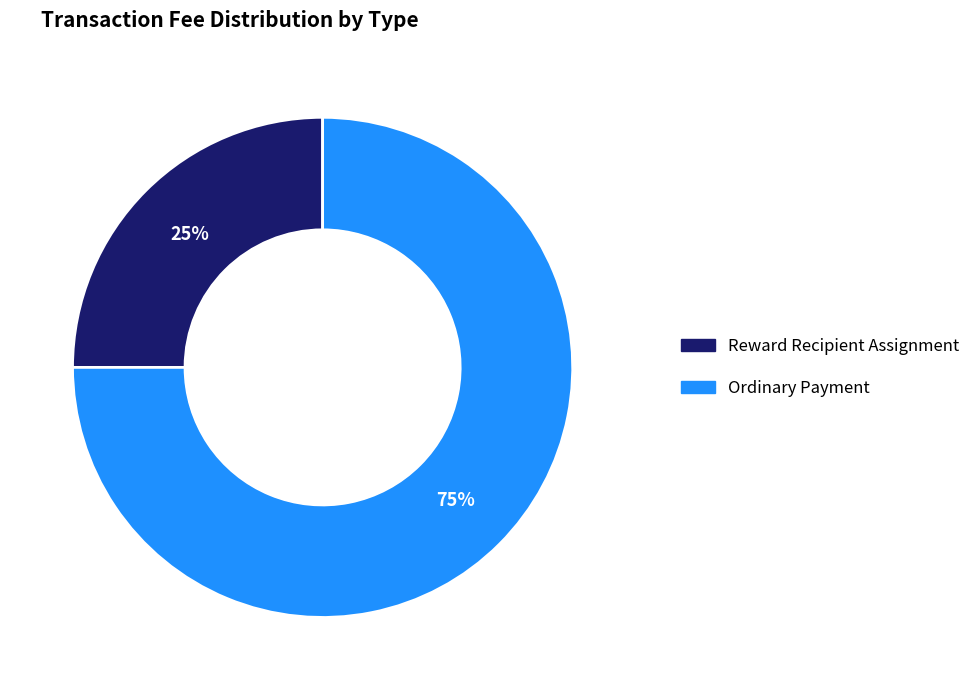

To the nearest percent, what is the difference between the largest and smallest slice percentages?

50%